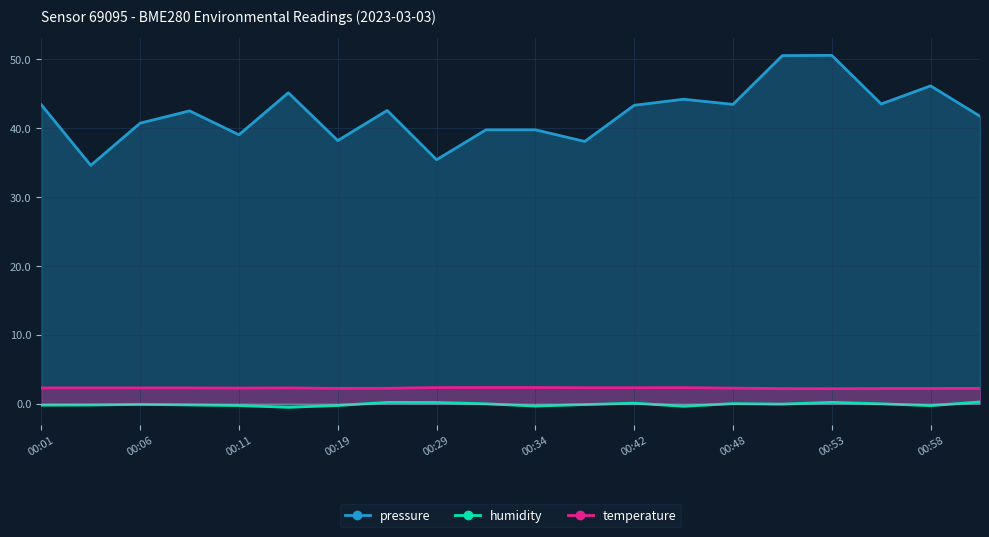

At which label is temperature closest to 2?

00:53